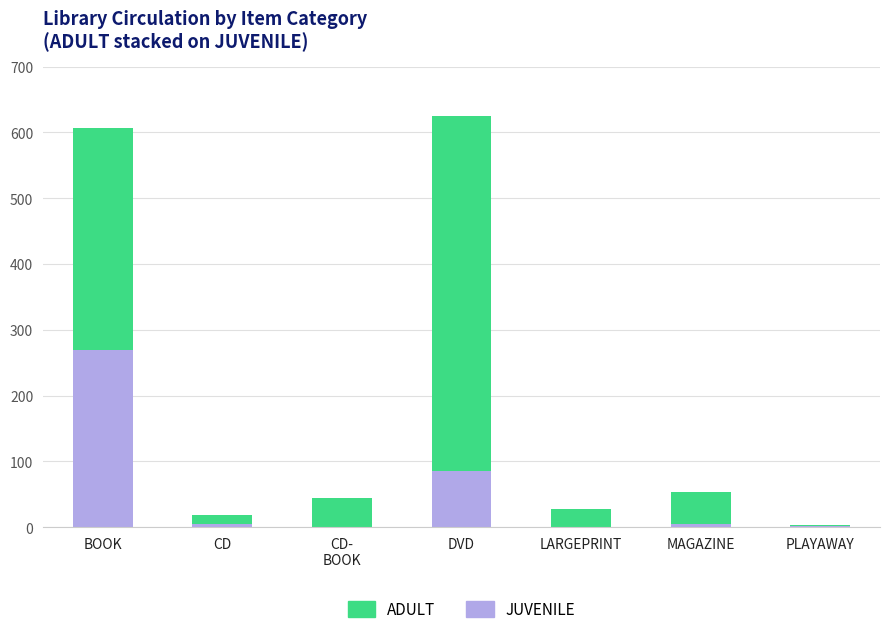

Are the bars grouped side by side (vs. stacked)?

No